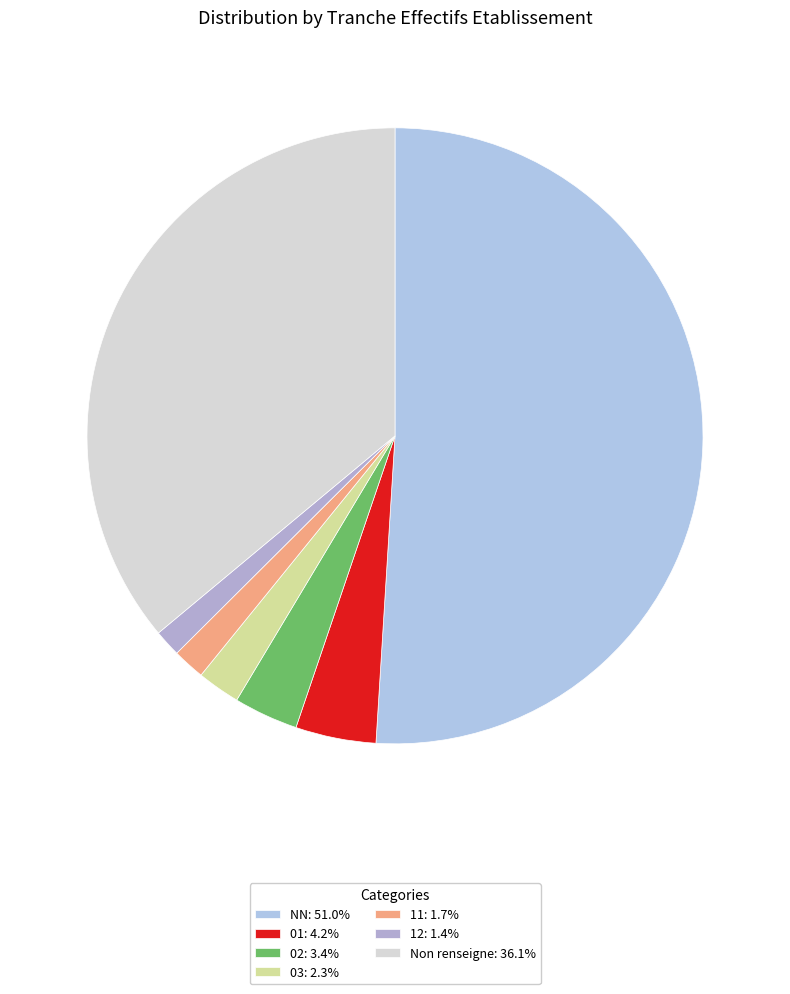

Which slice is the largest?

NN